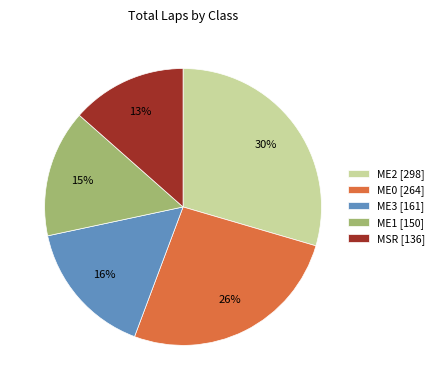

Which slice is the largest?

ME2 [298]